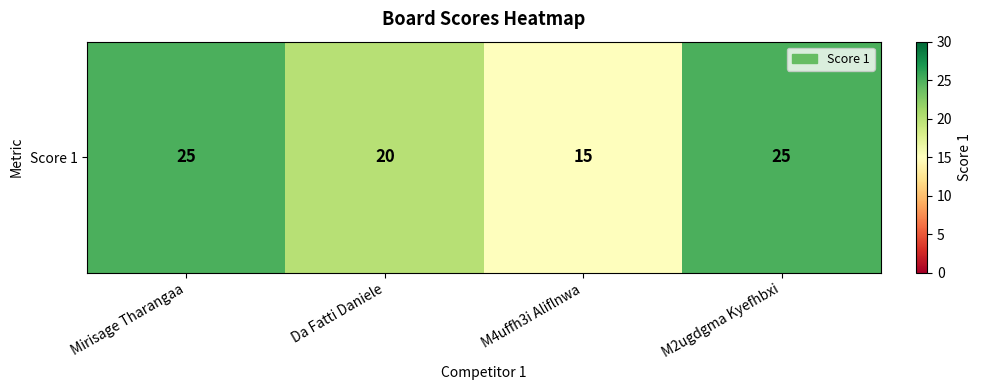

What value does the data have at Da Fatti Daniele, to the nearest 10?

20